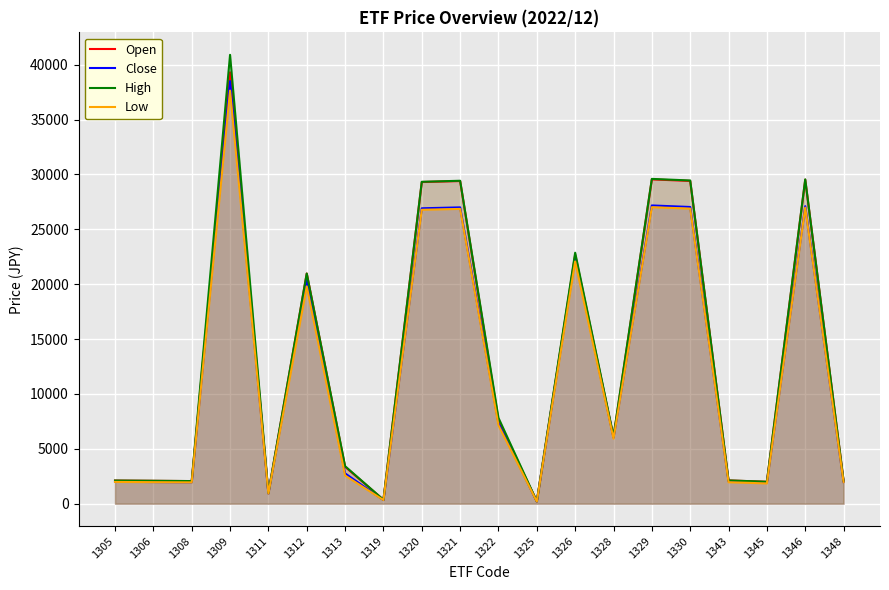

What is the difference between the maximum and minimum values in the Low series?

37446.1